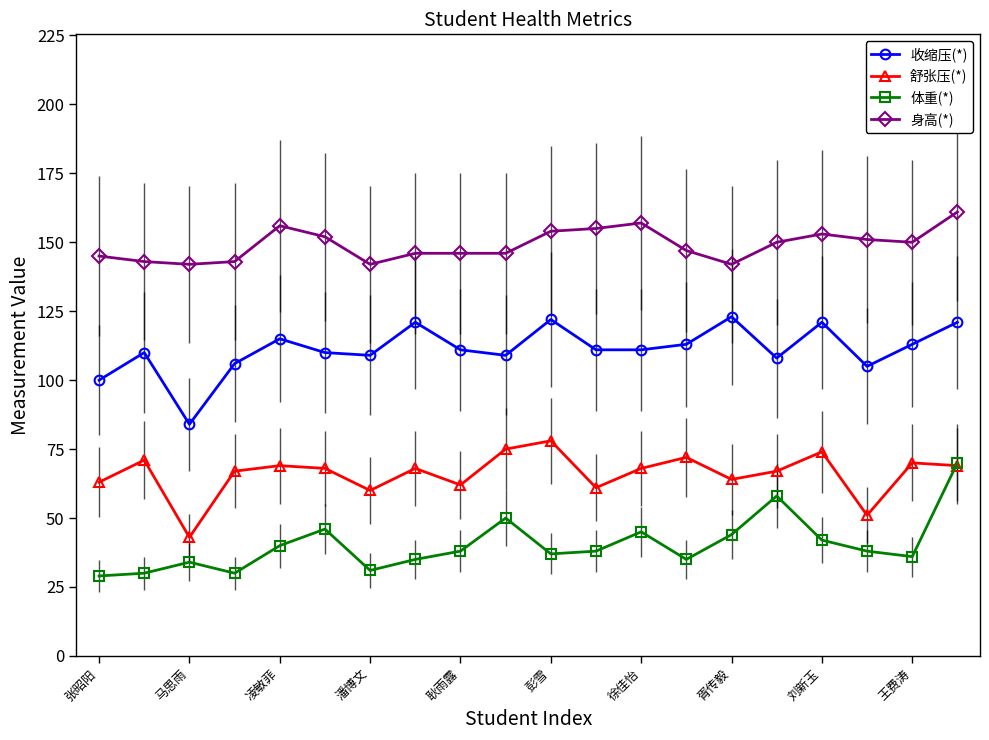

What is the value of the 身高(*) point at the 11th from the left?

154